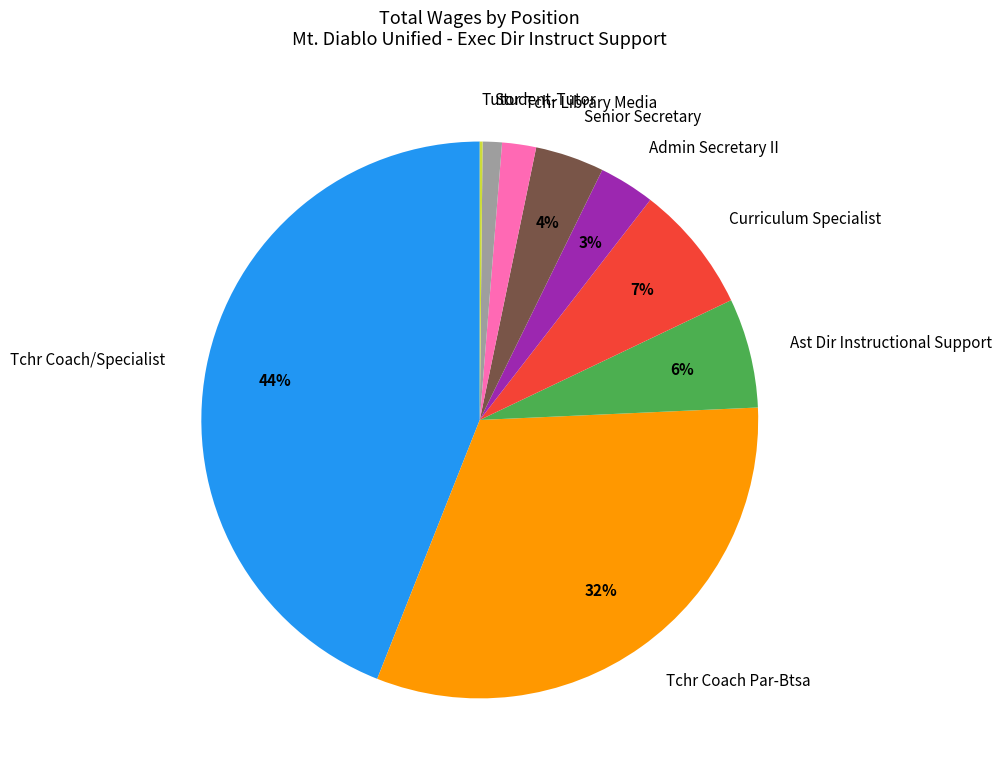

True or false: Tchr Coach Par-Btsa accounts for 44% of the total.

False